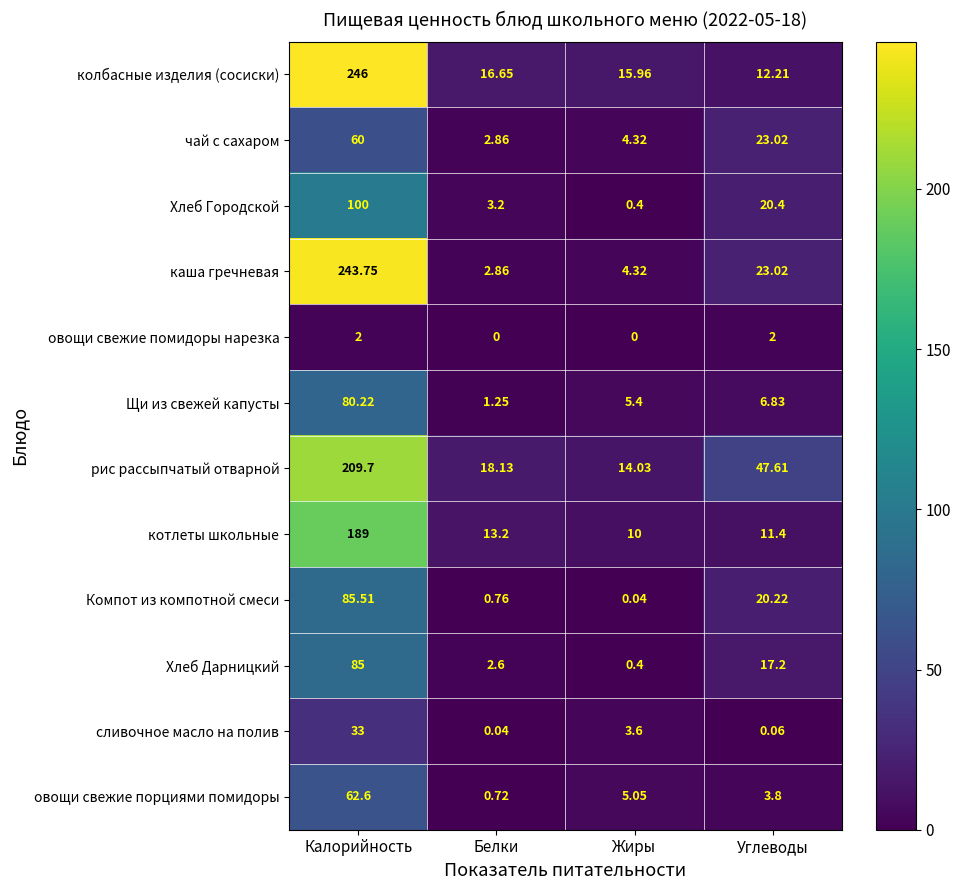

Which series has the widest spread of values?

каша гречневая